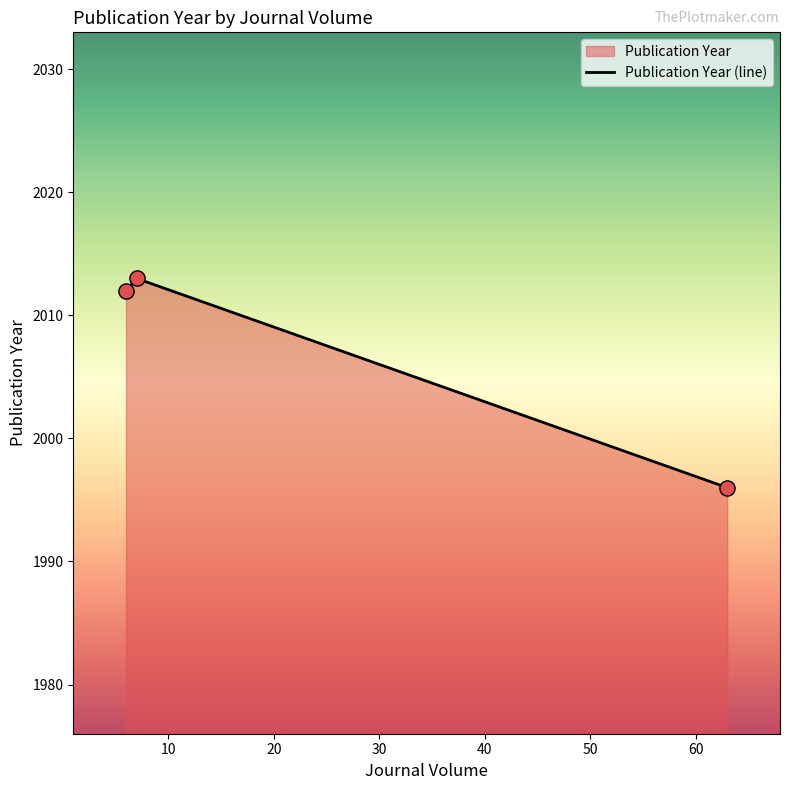

What is the maximum value shown in the chart?

2013